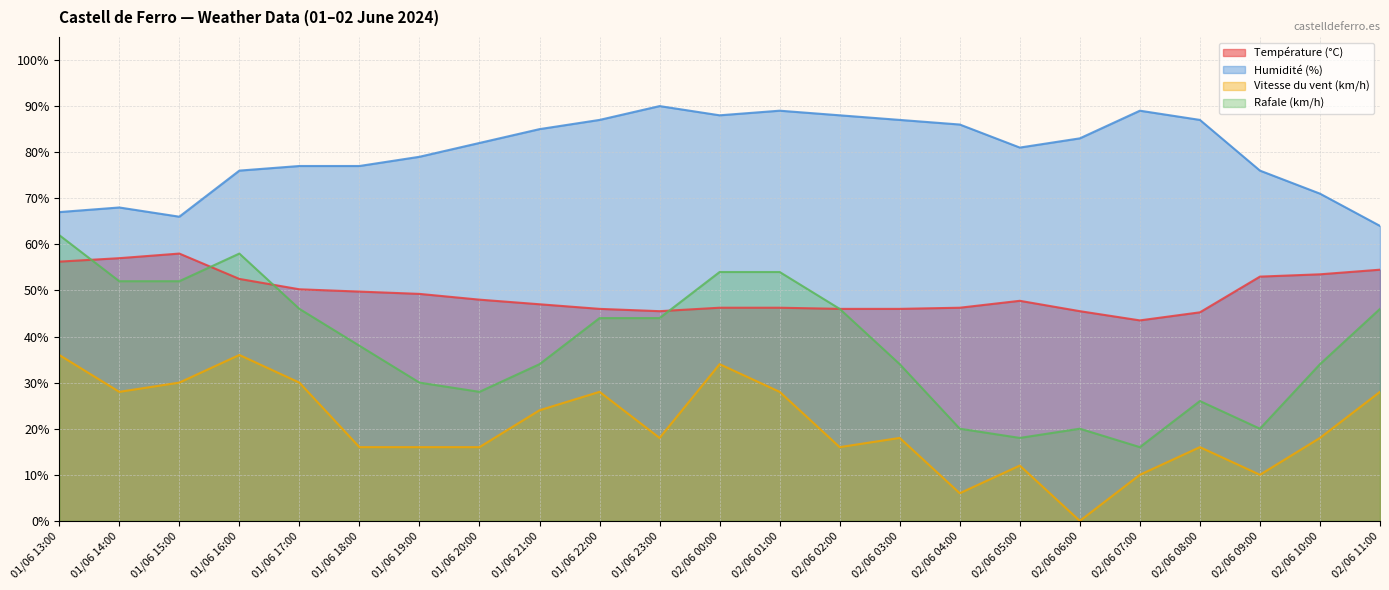

What is the difference between the maximum and minimum values in the Humidité (%) series?

26.0